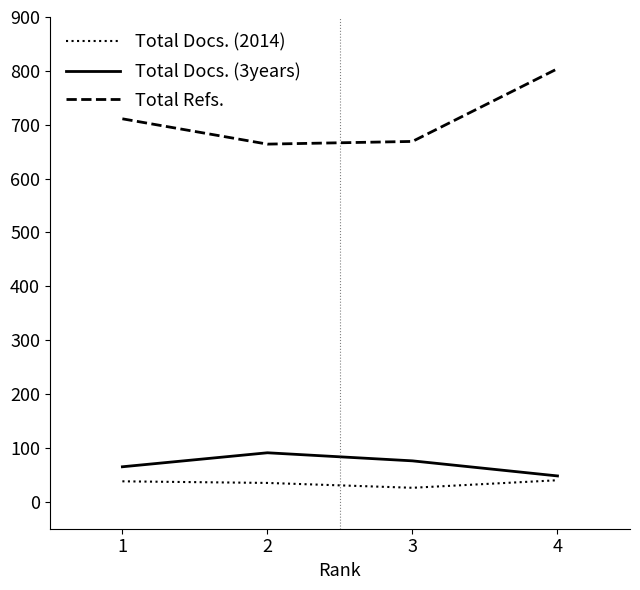

True or false: Total Refs. and Total Docs. (2014) intersect in this chart.

False